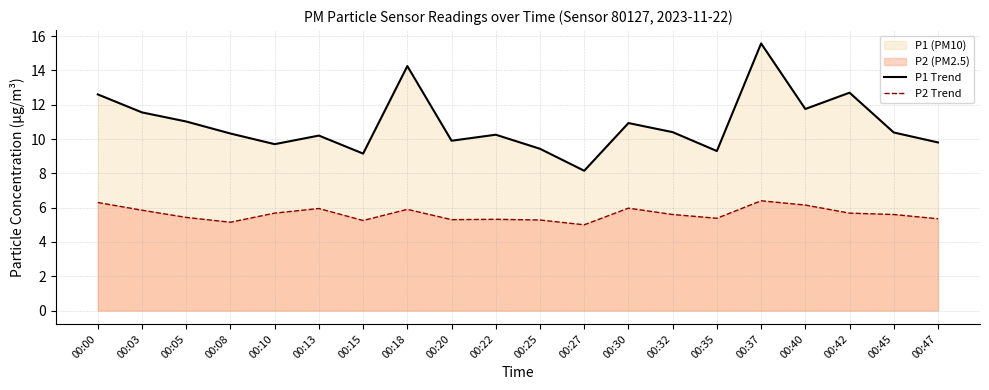

Reading left to right, transcribe all the data shown in this chart.

P1 Trend: 00:00=12.6	00:03=11.6	00:05=11.0	00:08=10.3	00:10=9.7	00:13=10.2	00:15=9.2	00:18=14.2	00:20=9.9	00:22=10.2	00:25=9.4	00:27=8.2	00:30=10.9	00:32=10.4	00:35=9.3	00:37=15.6	00:40=11.8	00:42=12.7	00:45=10.4	00:47=9.8
P2 Trend: 00:00=6.3	00:03=5.8	00:05=5.4	00:08=5.2	00:10=5.7	00:13=6.0	00:15=5.2	00:18=5.9	00:20=5.3	00:22=5.3	00:25=5.3	00:27=5.0	00:30=6.0	00:32=5.6	00:35=5.4	00:37=6.4	00:40=6.2	00:42=5.7	00:45=5.6	00:47=5.3